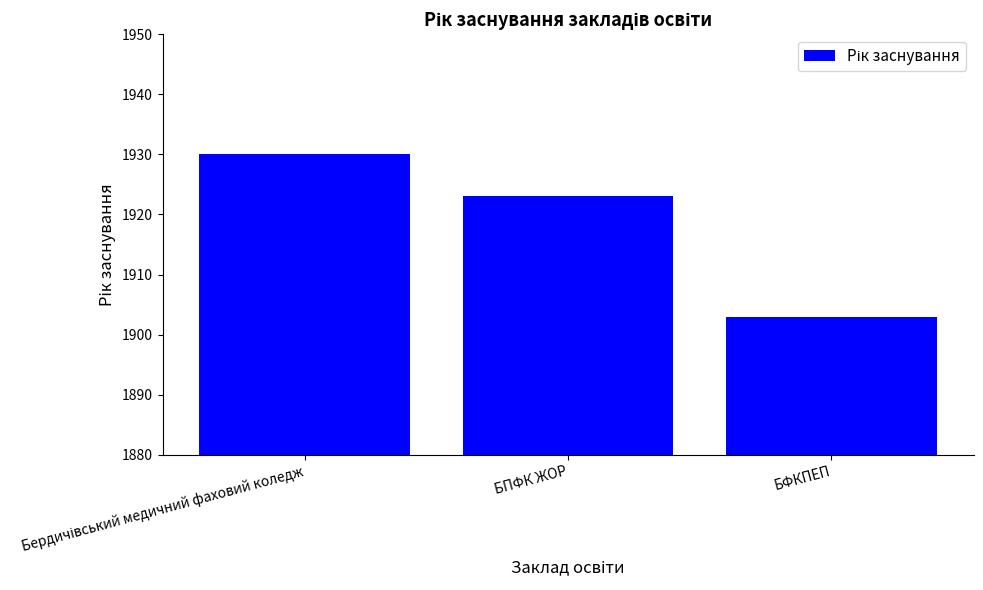

At which label is the value closest to 1916?

БПФК ЖОР